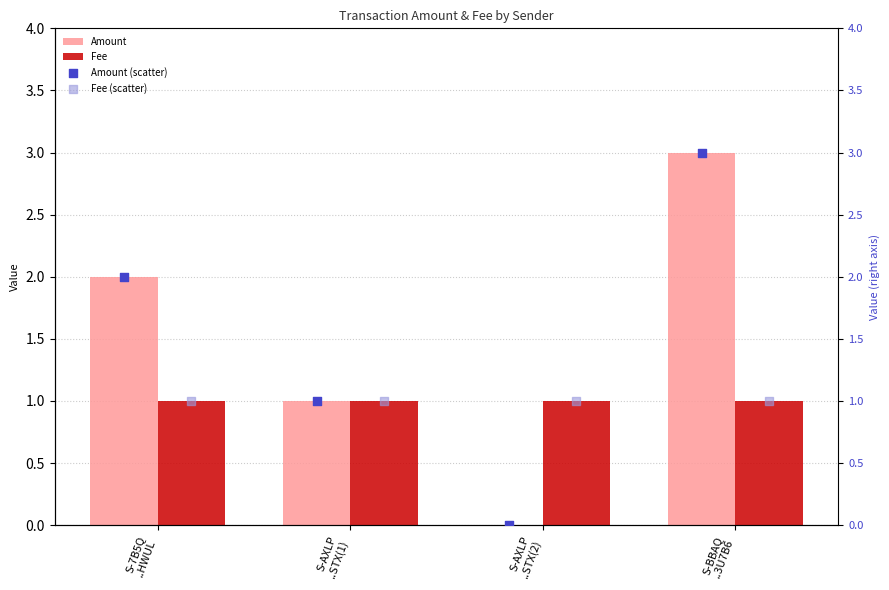

What is the total value across all series at S-7B5Q
..HWUL?

6.0